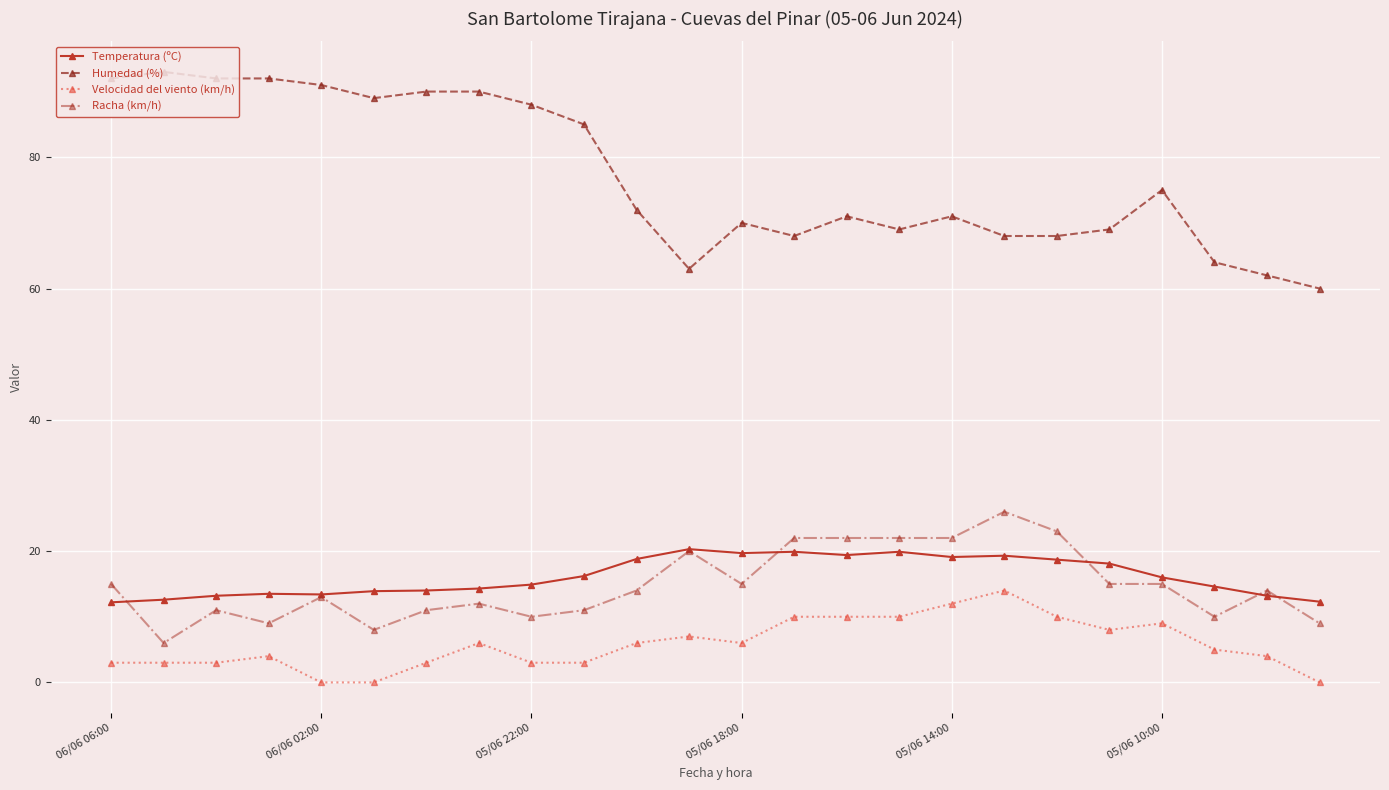

At how many categories does at least one series exceed 50?

24